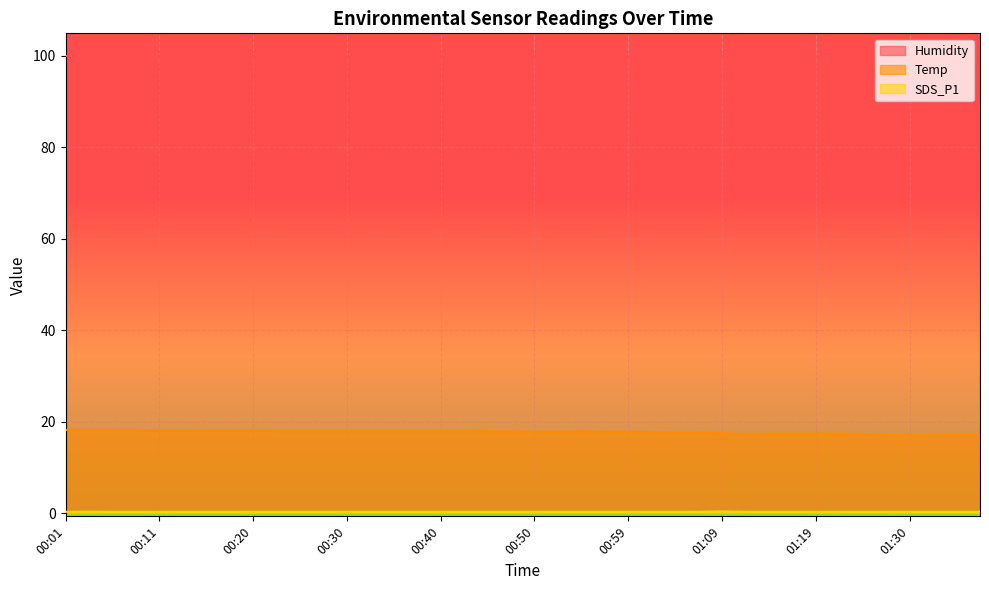

What is the value of the Temp point at the 4th from the left?

18.2